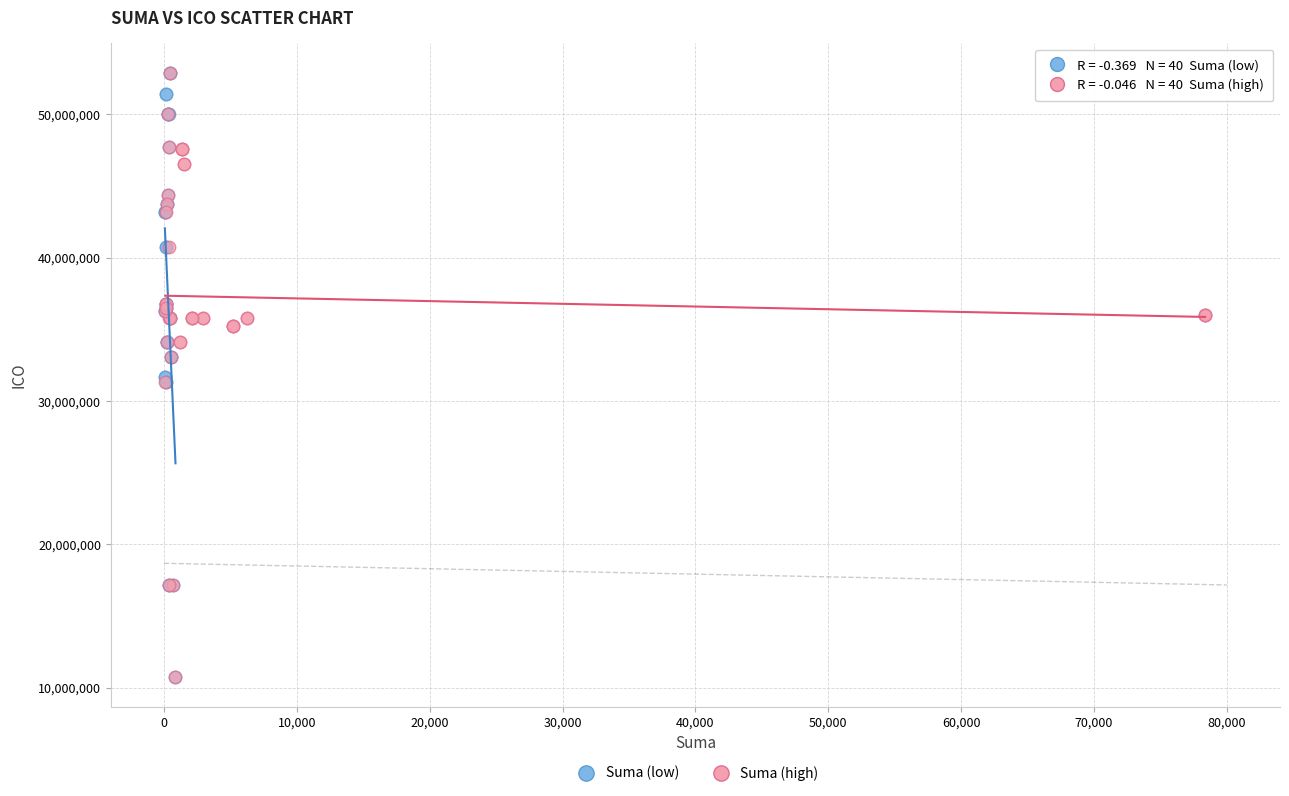

What are all the series names shown in the legend?

Suma (low), Suma (high)